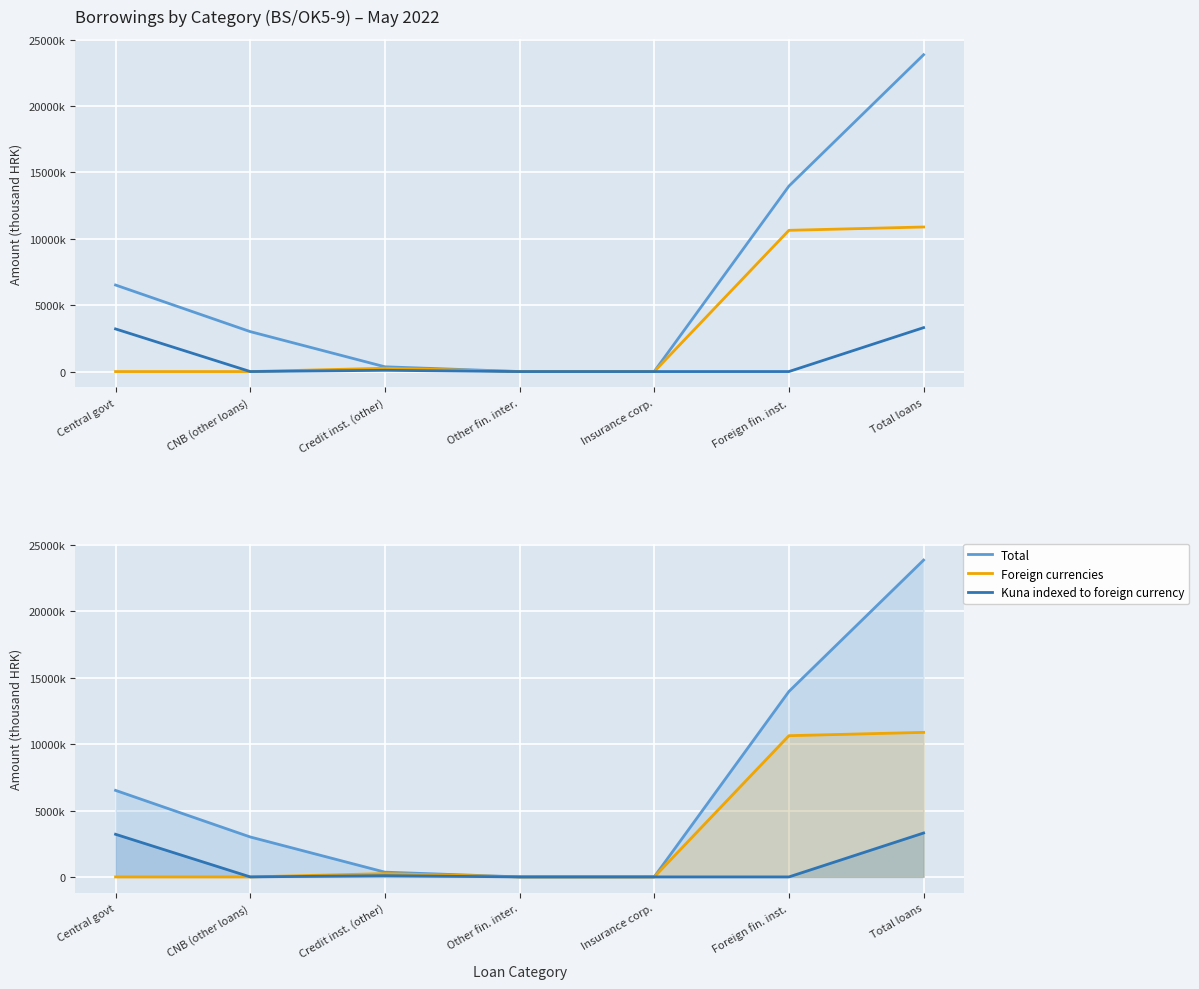

Which series ends up on top after the final intersection of Foreign currencies and Kuna indexed to foreign currency?

Foreign currencies